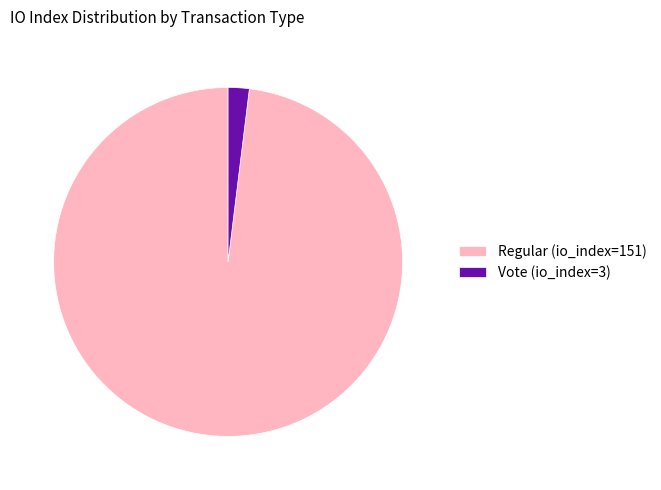

Is the sum of Regular (io_index=151) and Vote (io_index=3) greater than half?

Yes